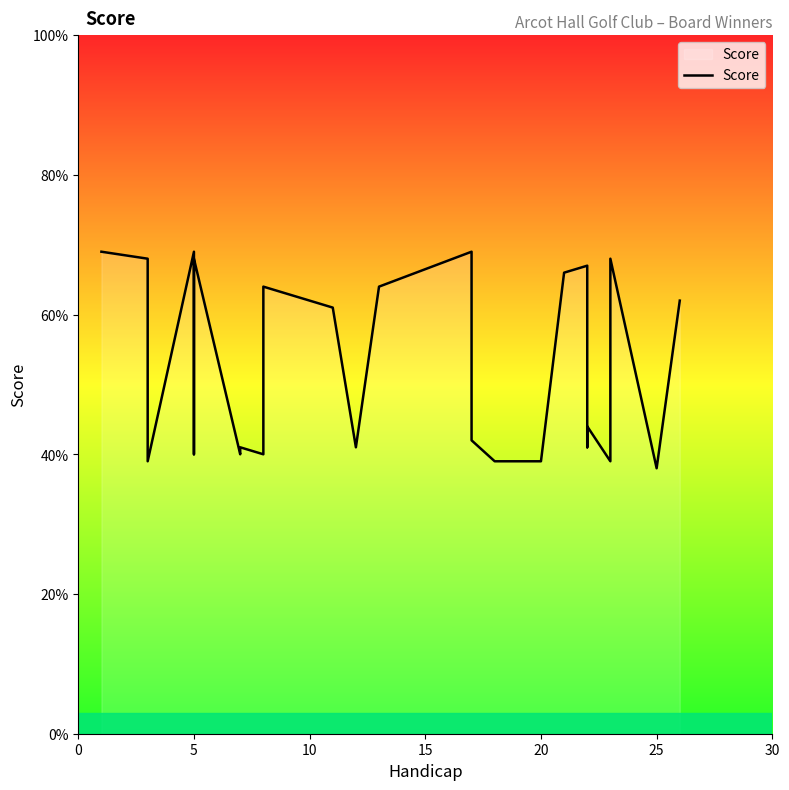

Read the value at 5, to the nearest 10.

40